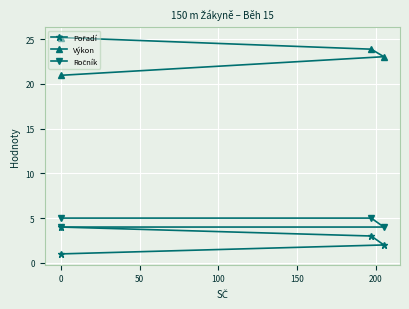

Is it true that Pořadí equals 3.3 at 0?

False